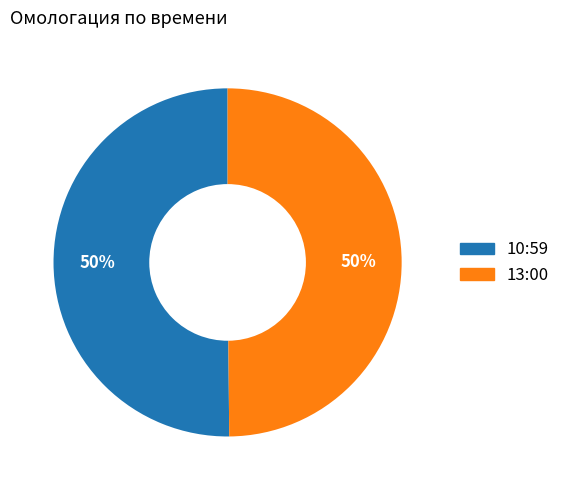

Is the sum of 10:59 and 13:00 greater than half?

Yes